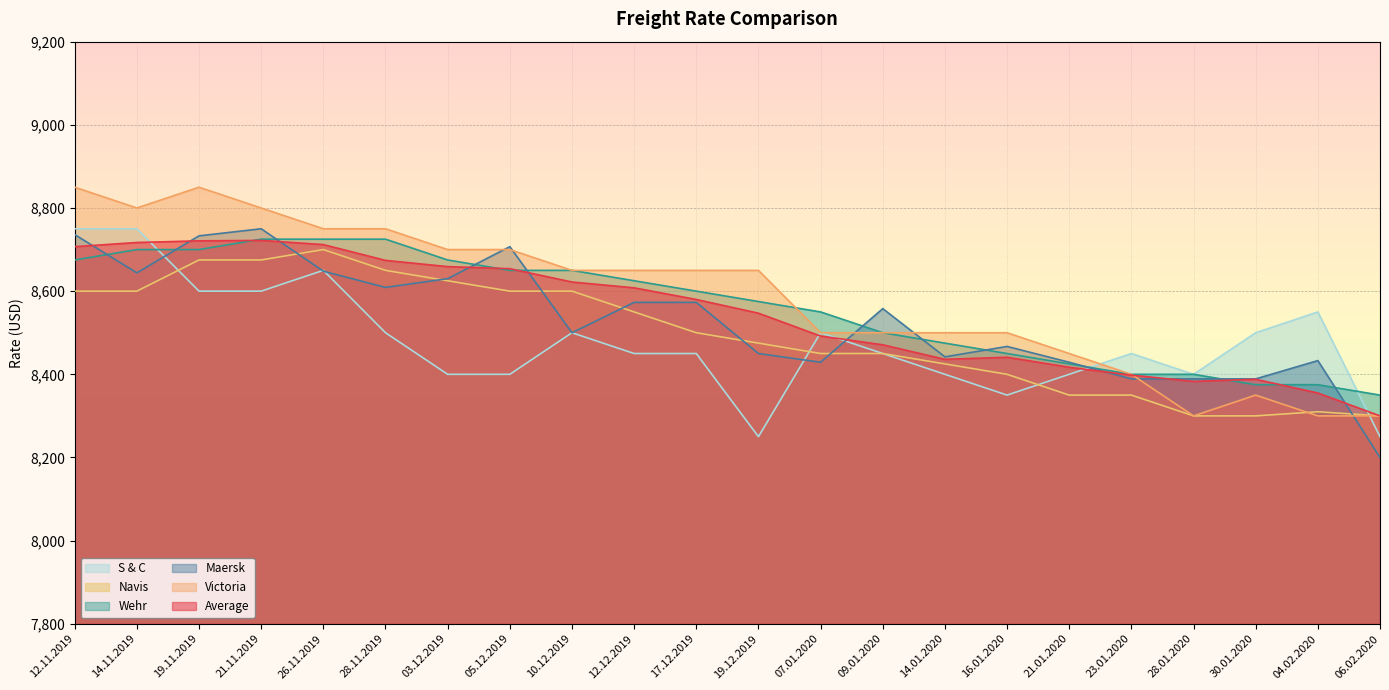

Which series ends up on top after the final intersection of Wehr and Victoria?

Wehr